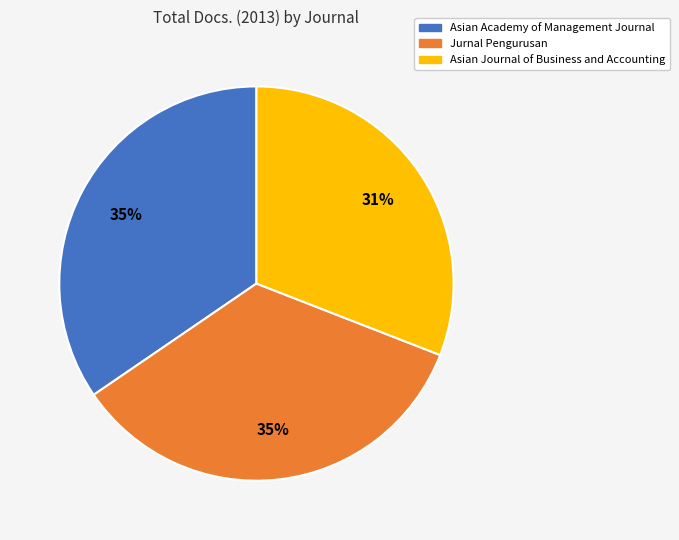

What is the smallest slice in the pie chart?

Asian Journal of Business and Accounting